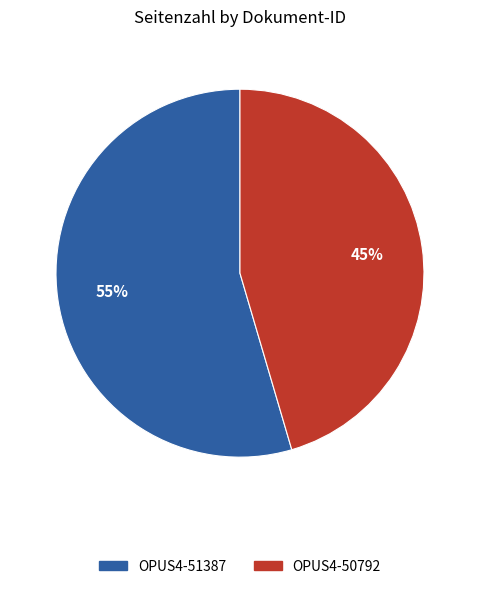

To the nearest percent, what portion does OPUS4-50792 represent?

45%